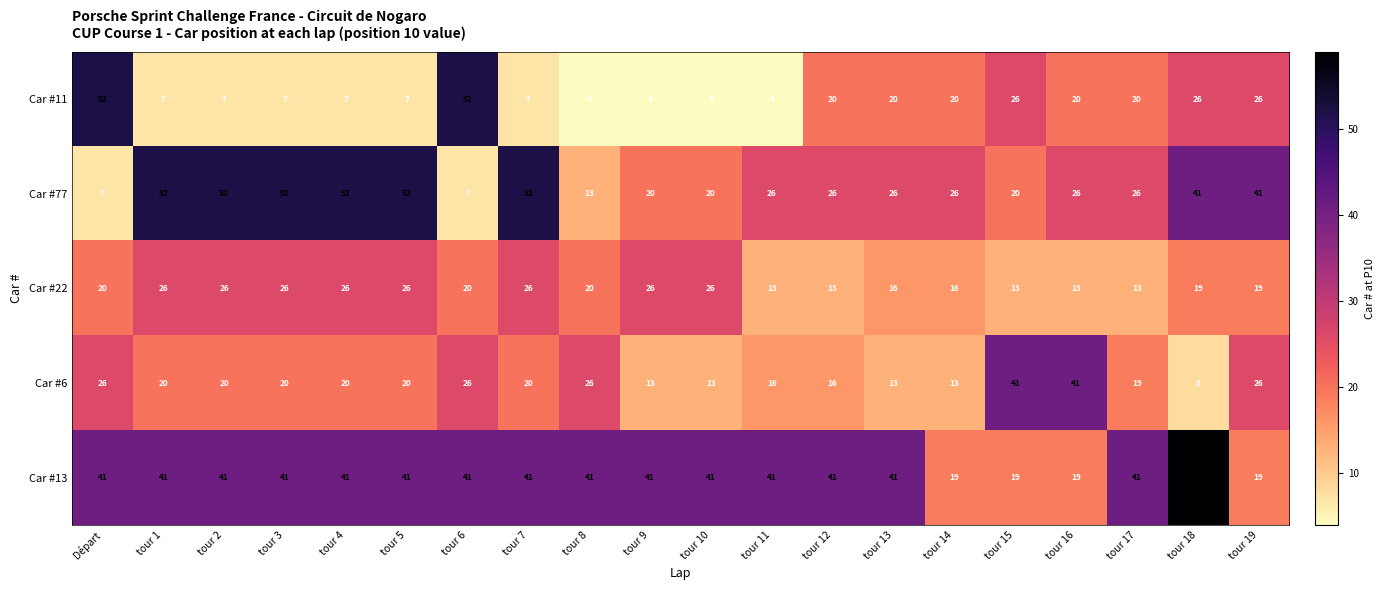

What is the approximate value of Car #22 at tour 13?

16